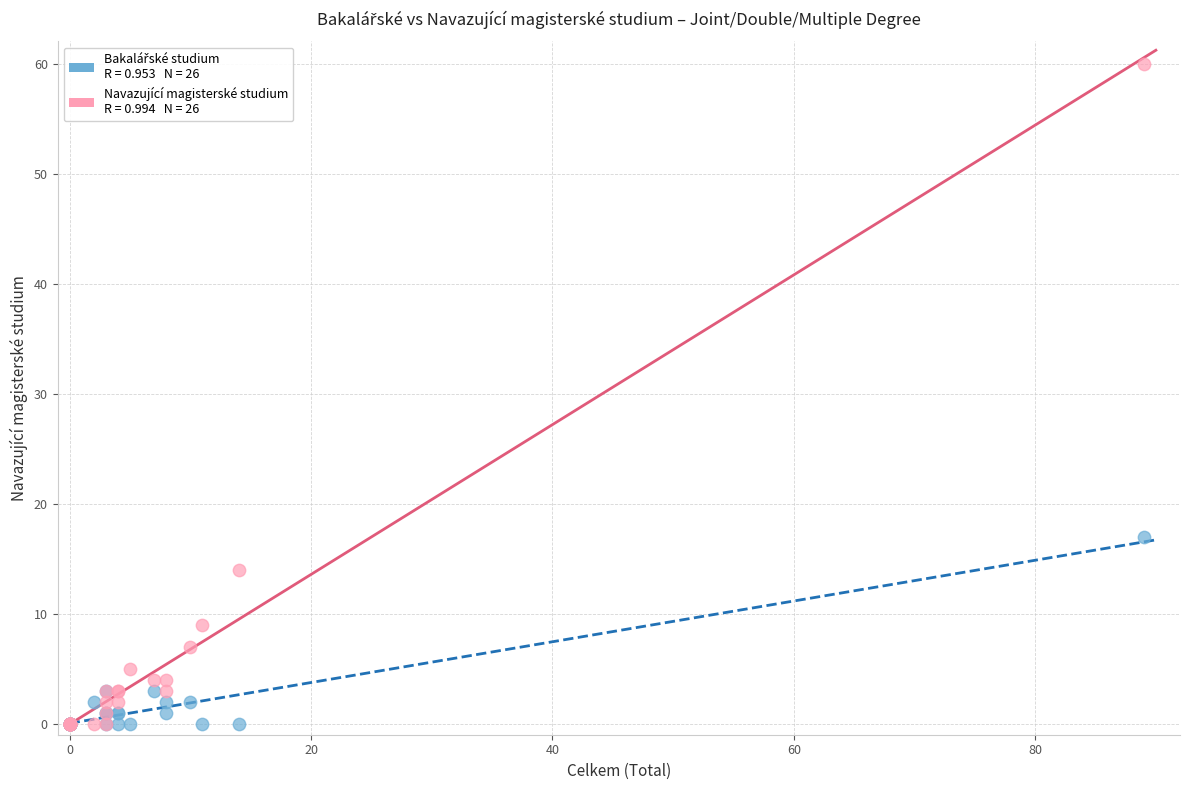

Across all series, what Y value is closest to 30?

17